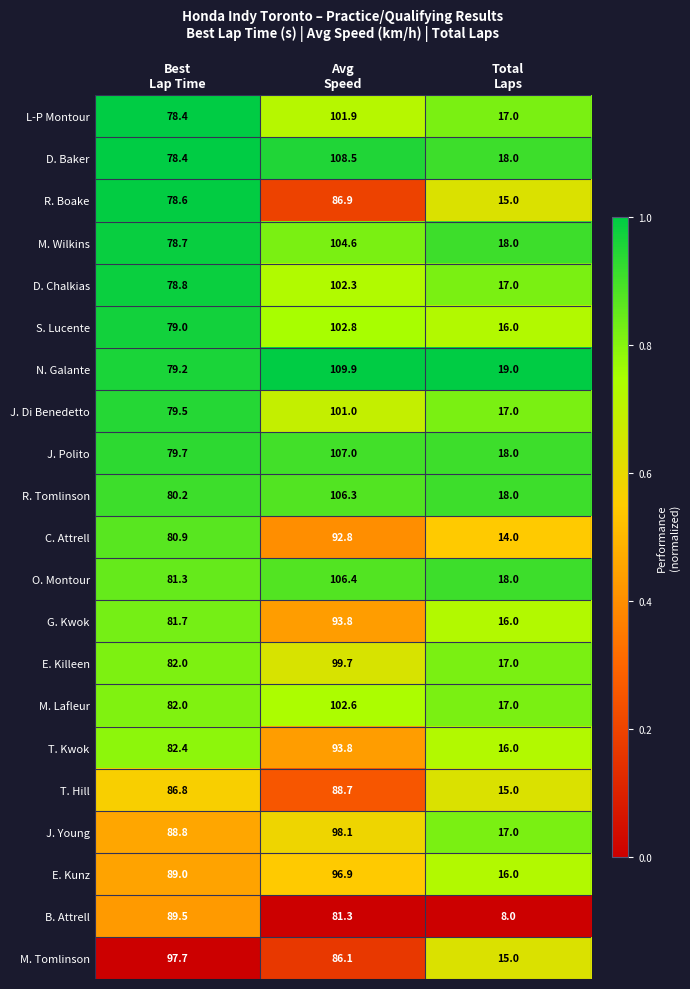

What is the sum of all M. Lafleur values?

201.6